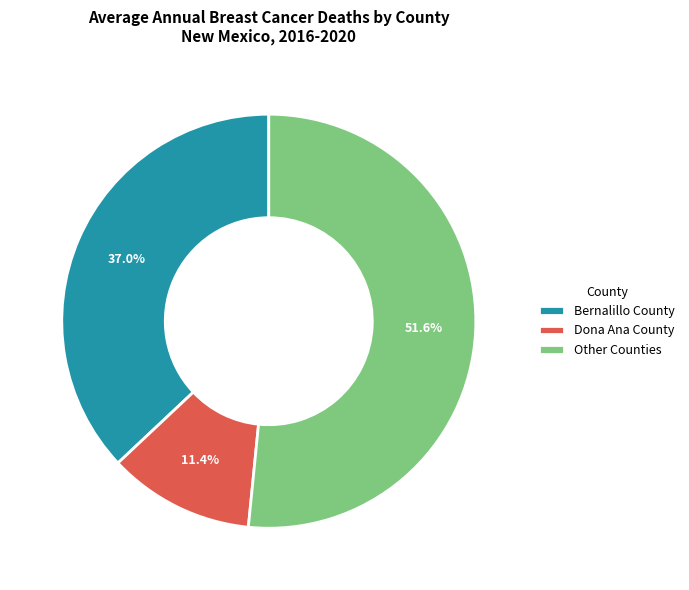

Does any single category account for the majority?

Yes